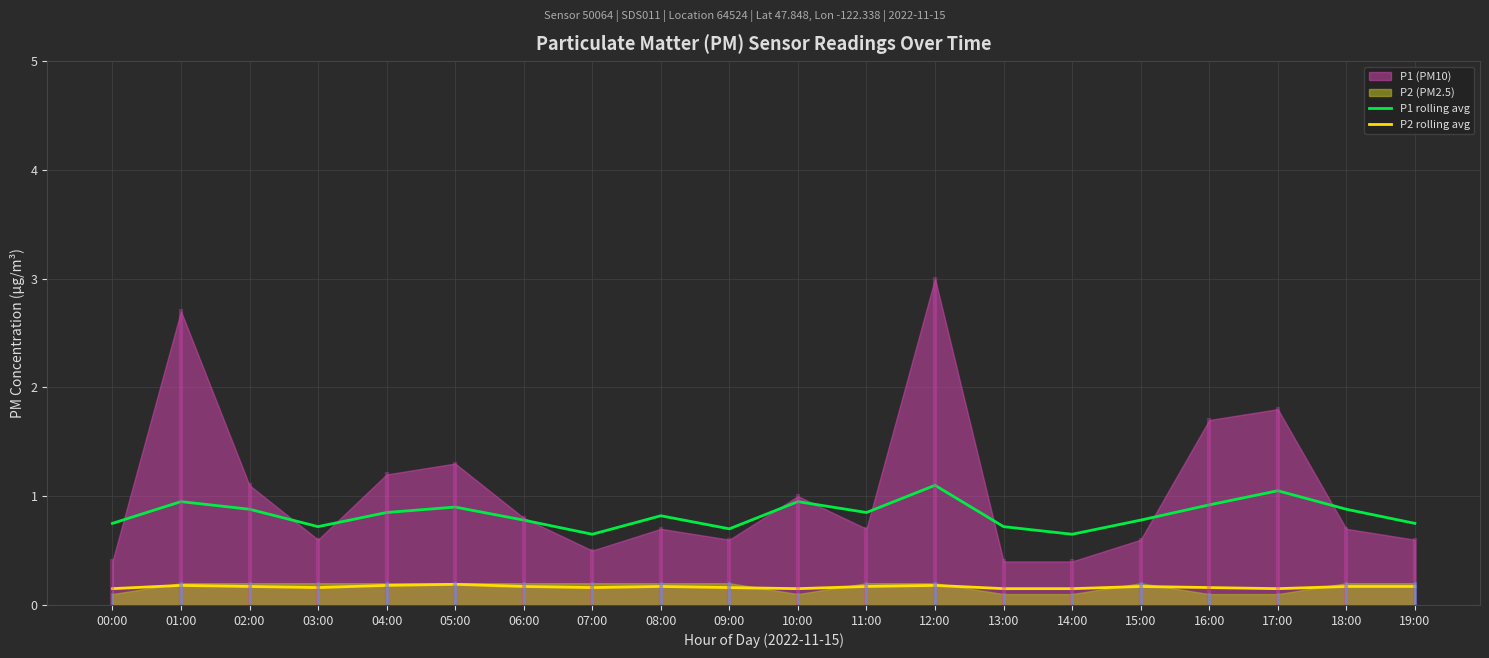

The value of P2 rolling avg at 01:00 is 0.2. True or false?

True